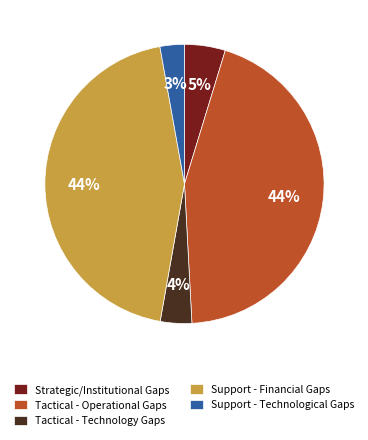

Is there a majority slice in this chart?

No